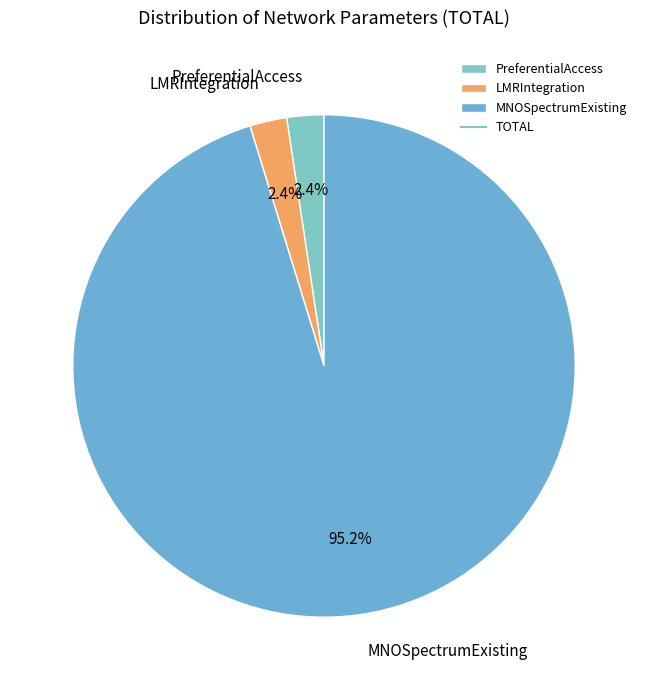

What is the largest slice in the pie chart?

MNOSpectrumExisting